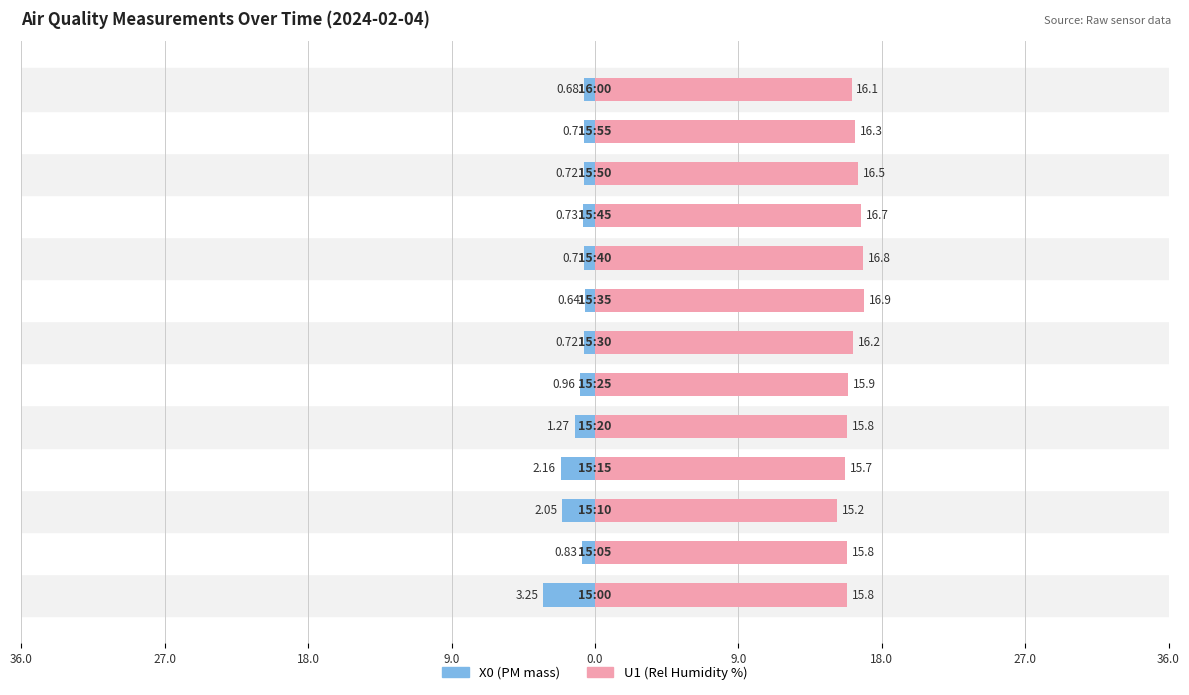

What is the average value of the U1 (Rel Humidity %) series?

16.1